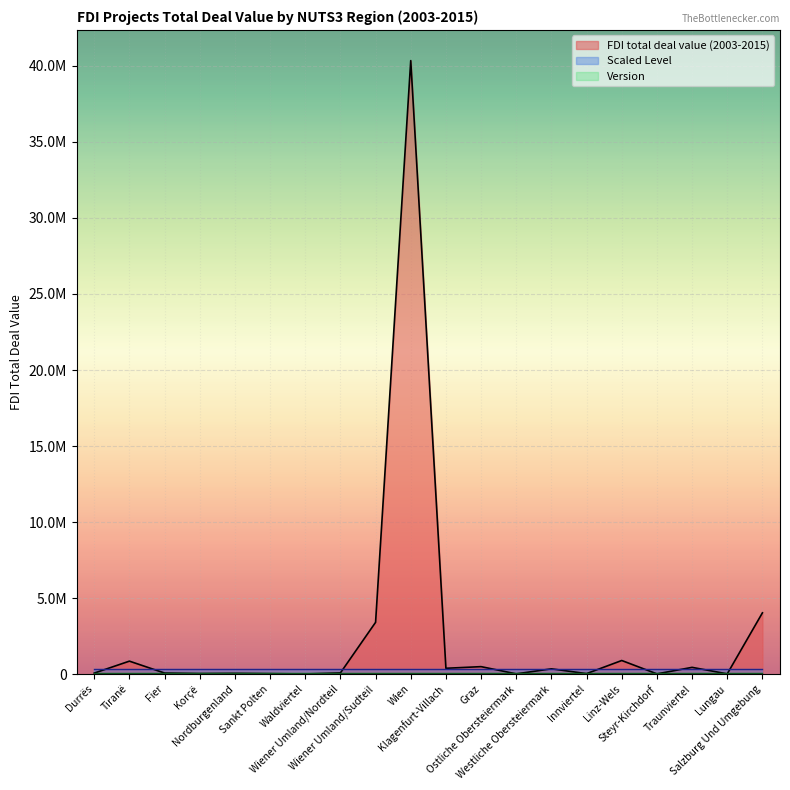

What is the spread (max minus min) of values at Tiranë?

847208.4